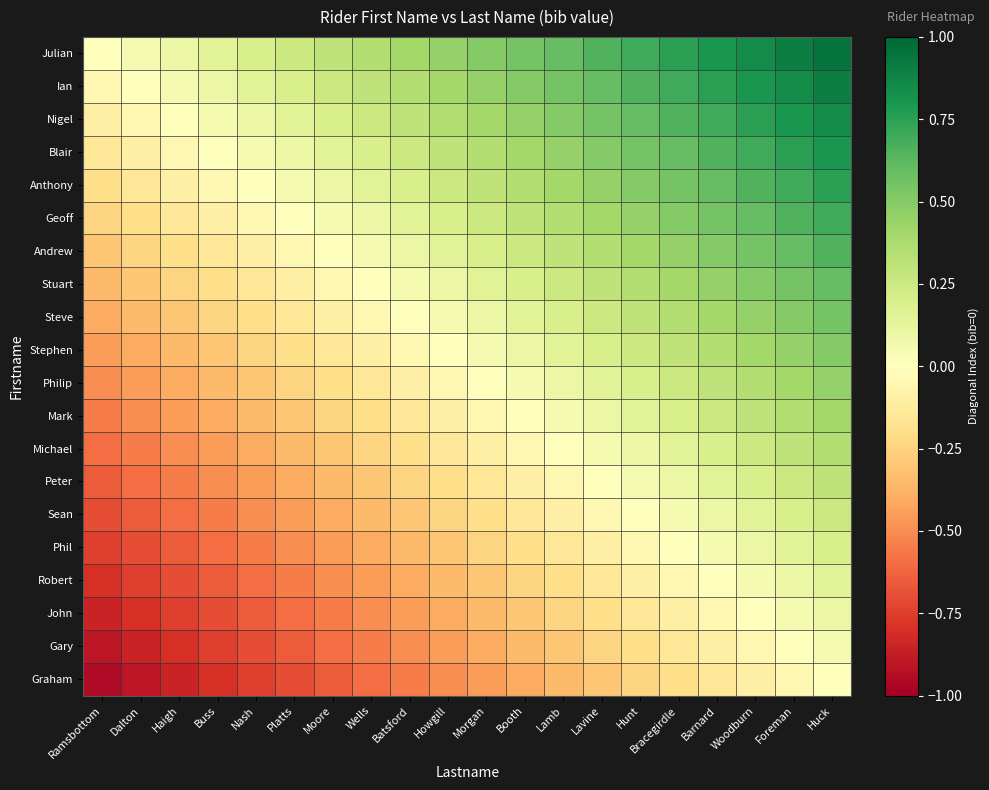

Reading left to right, transcribe all the data shown in this chart.

Julian: Ramsbottom=0.0	Dalton=0.1	Haigh=0.1	Buss=0.1	Nash=0.2	Platts=0.2	Moore=0.3	Wells=0.3	Batsford=0.4	Howgill=0.5	Morgan=0.5	Booth=0.6	Lamb=0.6	Lavine=0.7	Hunt=0.7	Bracegirdle=0.8	Barnard=0.8	Woodburn=0.8	Foreman=0.9	Huck=0.9
Ian: Ramsbottom=-0.1	Dalton=0.0	Haigh=0.1	Buss=0.1	Nash=0.1	Platts=0.2	Moore=0.2	Wells=0.3	Batsford=0.3	Howgill=0.4	Morgan=0.5	Booth=0.5	Lamb=0.6	Lavine=0.6	Hunt=0.7	Bracegirdle=0.7	Barnard=0.8	Woodburn=0.8	Foreman=0.8	Huck=0.9
Nigel: Ramsbottom=-0.1	Dalton=-0.1	Haigh=0.0	Buss=0.1	Nash=0.1	Platts=0.1	Moore=0.2	Wells=0.2	Batsford=0.3	Howgill=0.3	Morgan=0.4	Booth=0.5	Lamb=0.5	Lavine=0.6	Hunt=0.6	Bracegirdle=0.7	Barnard=0.7	Woodburn=0.8	Foreman=0.8	Huck=0.8
Blair: Ramsbottom=-0.1	Dalton=-0.1	Haigh=-0.1	Buss=0.0	Nash=0.1	Platts=0.1	Moore=0.1	Wells=0.2	Batsford=0.2	Howgill=0.3	Morgan=0.3	Booth=0.4	Lamb=0.5	Lavine=0.5	Hunt=0.6	Bracegirdle=0.6	Barnard=0.7	Woodburn=0.7	Foreman=0.8	Huck=0.8
Anthony: Ramsbottom=-0.2	Dalton=-0.1	Haigh=-0.1	Buss=-0.1	Nash=0.0	Platts=0.1	Moore=0.1	Wells=0.1	Batsford=0.2	Howgill=0.2	Morgan=0.3	Booth=0.3	Lamb=0.4	Lavine=0.5	Hunt=0.5	Bracegirdle=0.6	Barnard=0.6	Woodburn=0.7	Foreman=0.7	Huck=0.8
Geoff: Ramsbottom=-0.2	Dalton=-0.2	Haigh=-0.1	Buss=-0.1	Nash=-0.1	Platts=0.0	Moore=0.1	Wells=0.1	Batsford=0.1	Howgill=0.2	Morgan=0.2	Booth=0.3	Lamb=0.3	Lavine=0.4	Hunt=0.5	Bracegirdle=0.5	Barnard=0.6	Woodburn=0.6	Foreman=0.7	Huck=0.7
Andrew: Ramsbottom=-0.3	Dalton=-0.2	Haigh=-0.2	Buss=-0.1	Nash=-0.1	Platts=-0.1	Moore=0.0	Wells=0.1	Batsford=0.1	Howgill=0.1	Morgan=0.2	Booth=0.2	Lamb=0.3	Lavine=0.3	Hunt=0.4	Bracegirdle=0.5	Barnard=0.5	Woodburn=0.6	Foreman=0.6	Huck=0.7
Stuart: Ramsbottom=-0.3	Dalton=-0.3	Haigh=-0.2	Buss=-0.2	Nash=-0.1	Platts=-0.1	Moore=-0.1	Wells=0.0	Batsford=0.1	Howgill=0.1	Morgan=0.1	Booth=0.2	Lamb=0.2	Lavine=0.3	Hunt=0.3	Bracegirdle=0.4	Barnard=0.5	Woodburn=0.5	Foreman=0.6	Huck=0.6
Steve: Ramsbottom=-0.4	Dalton=-0.3	Haigh=-0.3	Buss=-0.2	Nash=-0.2	Platts=-0.1	Moore=-0.1	Wells=-0.1	Batsford=0.0	Howgill=0.1	Morgan=0.1	Booth=0.1	Lamb=0.2	Lavine=0.2	Hunt=0.3	Bracegirdle=0.3	Barnard=0.4	Woodburn=0.5	Foreman=0.5	Huck=0.6
Stephen: Ramsbottom=-0.5	Dalton=-0.4	Haigh=-0.3	Buss=-0.3	Nash=-0.2	Platts=-0.2	Moore=-0.1	Wells=-0.1	Batsford=-0.1	Howgill=0.0	Morgan=0.1	Booth=0.1	Lamb=0.1	Lavine=0.2	Hunt=0.2	Bracegirdle=0.3	Barnard=0.3	Woodburn=0.4	Foreman=0.5	Huck=0.5
Philip: Ramsbottom=-0.5	Dalton=-0.5	Haigh=-0.4	Buss=-0.3	Nash=-0.3	Platts=-0.2	Moore=-0.2	Wells=-0.1	Batsford=-0.1	Howgill=-0.1	Morgan=0.0	Booth=0.1	Lamb=0.1	Lavine=0.1	Hunt=0.2	Bracegirdle=0.2	Barnard=0.3	Woodburn=0.3	Foreman=0.4	Huck=0.5
Mark: Ramsbottom=-0.6	Dalton=-0.5	Haigh=-0.5	Buss=-0.4	Nash=-0.3	Platts=-0.3	Moore=-0.2	Wells=-0.2	Batsford=-0.1	Howgill=-0.1	Morgan=-0.1	Booth=0.0	Lamb=0.1	Lavine=0.1	Hunt=0.1	Bracegirdle=0.2	Barnard=0.2	Woodburn=0.3	Foreman=0.3	Huck=0.4
Michael: Ramsbottom=-0.6	Dalton=-0.6	Haigh=-0.5	Buss=-0.5	Nash=-0.4	Platts=-0.3	Moore=-0.3	Wells=-0.2	Batsford=-0.2	Howgill=-0.1	Morgan=-0.1	Booth=-0.1	Lamb=0.0	Lavine=0.1	Hunt=0.1	Bracegirdle=0.1	Barnard=0.2	Woodburn=0.2	Foreman=0.3	Huck=0.3
Peter: Ramsbottom=-0.7	Dalton=-0.6	Haigh=-0.6	Buss=-0.5	Nash=-0.5	Platts=-0.4	Moore=-0.3	Wells=-0.3	Batsford=-0.2	Howgill=-0.2	Morgan=-0.1	Booth=-0.1	Lamb=-0.1	Lavine=0.0	Hunt=0.1	Bracegirdle=0.1	Barnard=0.1	Woodburn=0.2	Foreman=0.2	Huck=0.3
Sean: Ramsbottom=-0.7	Dalton=-0.7	Haigh=-0.6	Buss=-0.6	Nash=-0.5	Platts=-0.5	Moore=-0.4	Wells=-0.3	Batsford=-0.3	Howgill=-0.2	Morgan=-0.2	Booth=-0.1	Lamb=-0.1	Lavine=-0.1	Hunt=0.0	Bracegirdle=0.1	Barnard=0.1	Woodburn=0.1	Foreman=0.2	Huck=0.2
Phil: Ramsbottom=-0.8	Dalton=-0.7	Haigh=-0.7	Buss=-0.6	Nash=-0.6	Platts=-0.5	Moore=-0.5	Wells=-0.4	Batsford=-0.3	Howgill=-0.3	Morgan=-0.2	Booth=-0.2	Lamb=-0.1	Lavine=-0.1	Hunt=-0.1	Bracegirdle=0.0	Barnard=0.1	Woodburn=0.1	Foreman=0.1	Huck=0.2
Robert: Ramsbottom=-0.8	Dalton=-0.8	Haigh=-0.7	Buss=-0.7	Nash=-0.6	Platts=-0.6	Moore=-0.5	Wells=-0.5	Batsford=-0.4	Howgill=-0.3	Morgan=-0.3	Booth=-0.2	Lamb=-0.2	Lavine=-0.1	Hunt=-0.1	Bracegirdle=-0.1	Barnard=0.0	Woodburn=0.1	Foreman=0.1	Huck=0.1
John: Ramsbottom=-0.8	Dalton=-0.8	Haigh=-0.8	Buss=-0.7	Nash=-0.7	Platts=-0.6	Moore=-0.6	Wells=-0.5	Batsford=-0.5	Howgill=-0.4	Morgan=-0.3	Booth=-0.3	Lamb=-0.2	Lavine=-0.2	Hunt=-0.1	Bracegirdle=-0.1	Barnard=-0.1	Woodburn=0.0	Foreman=0.1	Huck=0.1
Gary: Ramsbottom=-0.9	Dalton=-0.8	Haigh=-0.8	Buss=-0.8	Nash=-0.7	Platts=-0.7	Moore=-0.6	Wells=-0.6	Batsford=-0.5	Howgill=-0.5	Morgan=-0.4	Booth=-0.3	Lamb=-0.3	Lavine=-0.2	Hunt=-0.2	Bracegirdle=-0.1	Barnard=-0.1	Woodburn=-0.1	Foreman=0.0	Huck=0.1
Graham: Ramsbottom=-0.9	Dalton=-0.9	Haigh=-0.8	Buss=-0.8	Nash=-0.8	Platts=-0.7	Moore=-0.7	Wells=-0.6	Batsford=-0.6	Howgill=-0.5	Morgan=-0.5	Booth=-0.4	Lamb=-0.3	Lavine=-0.3	Hunt=-0.2	Bracegirdle=-0.2	Barnard=-0.1	Woodburn=-0.1	Foreman=-0.1	Huck=0.0